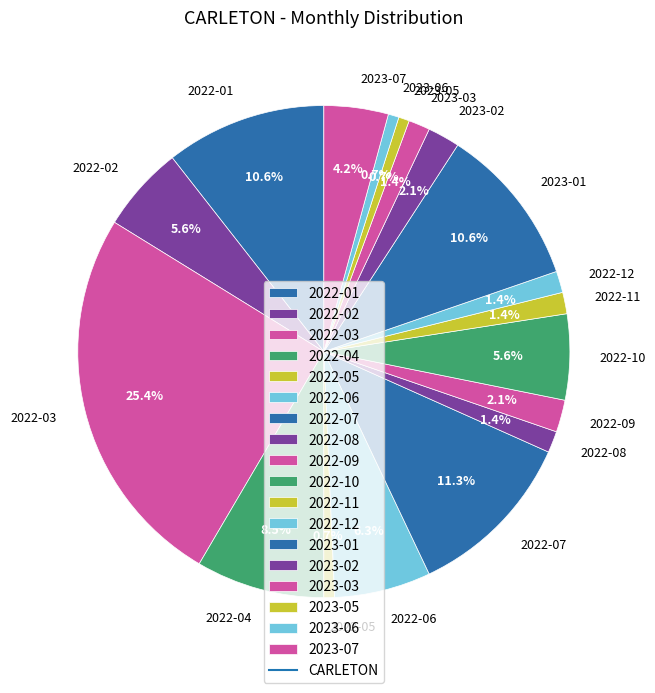

How many slices are in this pie chart?

18